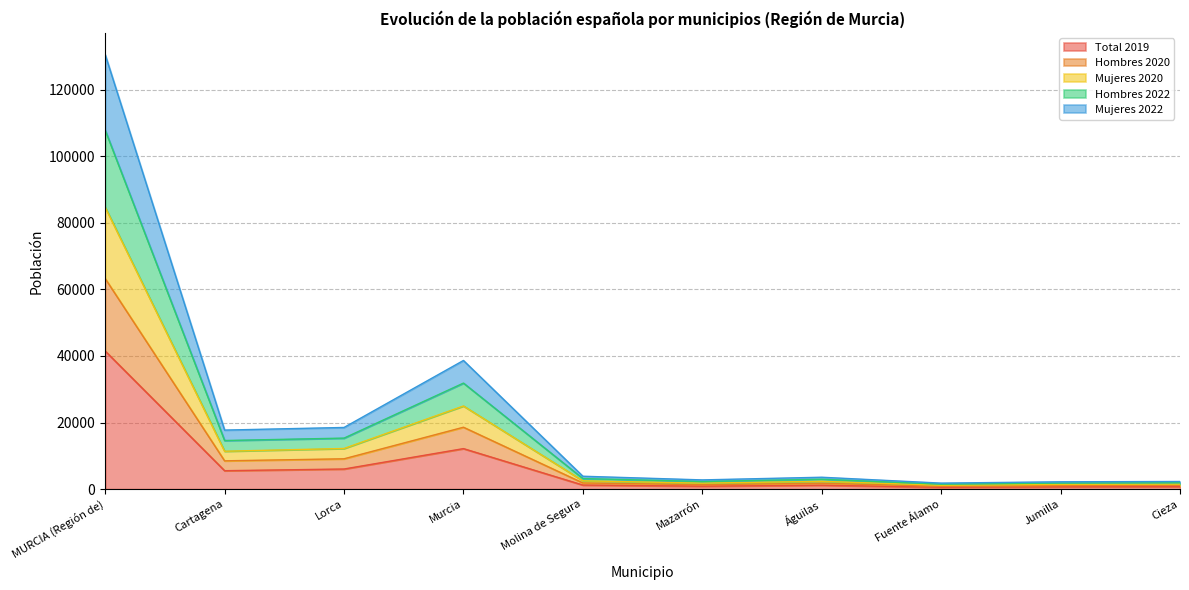

How many values in the Mujeres 2020 series exceed 2500?

4